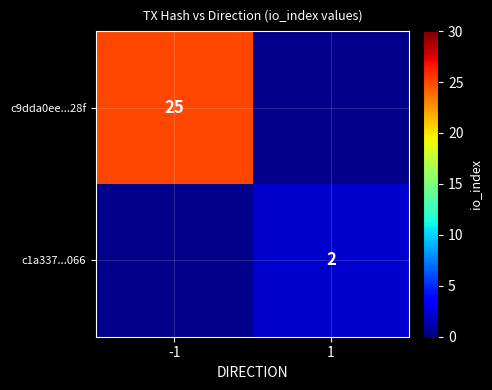

Which category has the lowest value across all series?

1